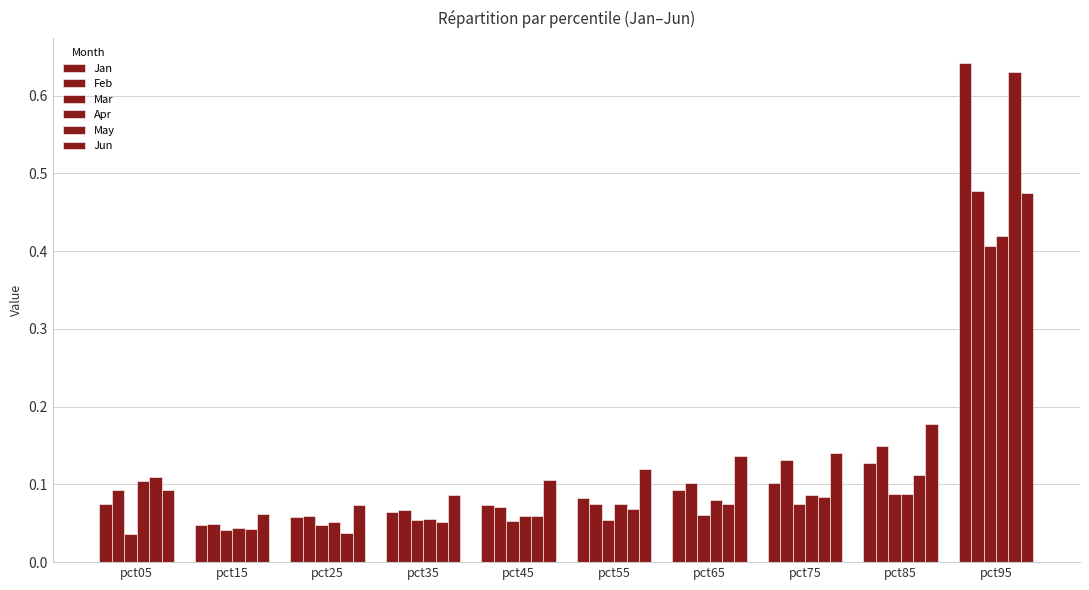

How many groups of bars are there?

10